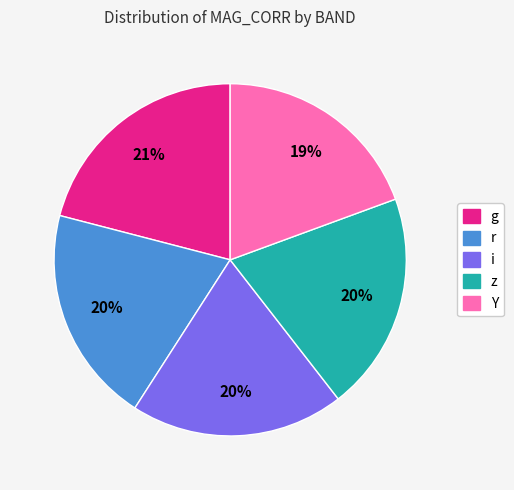

Does any single category account for the majority?

No